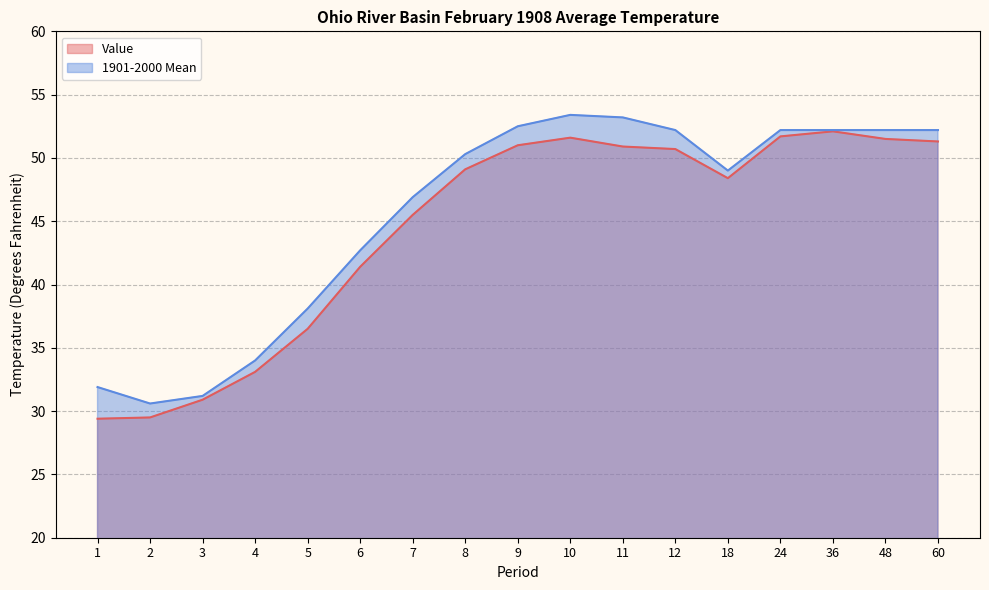

Reading right to left, list all the values displayed in this chart.

Value: 60=51.3	48=51.5	36=52.1	24=51.7	18=48.4	12=50.7	11=50.9	10=51.6	9=51.0	8=49.1	7=45.5	6=41.4	5=36.5	4=33.1	3=30.9	2=29.5	1=29.4
1901-2000 Mean: 60=52.2	48=52.2	36=52.2	24=52.2	18=49.0	12=52.2	11=53.2	10=53.4	9=52.5	8=50.3	7=46.9	6=42.7	5=38.1	4=34.0	3=31.2	2=30.6	1=31.9